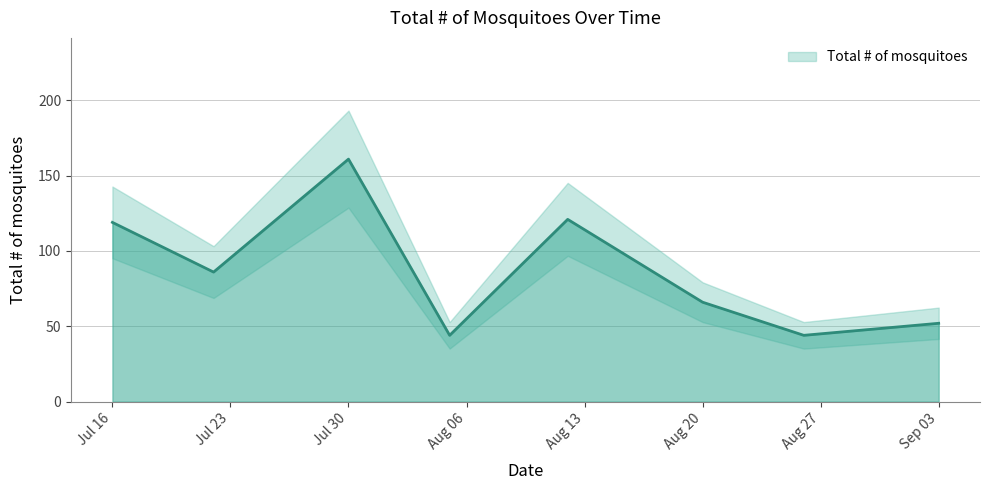

What is the change in value from 2013-07-22 to 2013-08-12?

+35